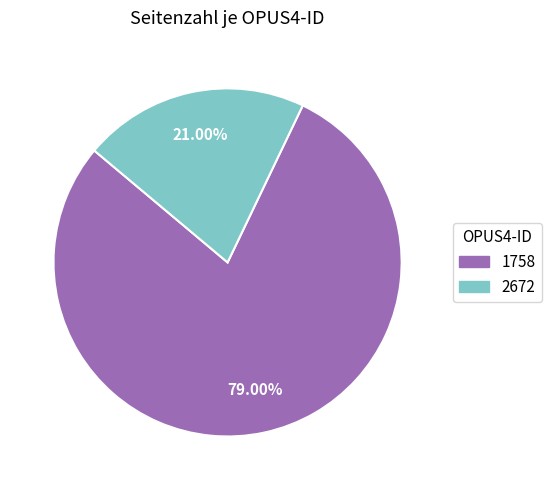

How many slices are in this pie chart?

2